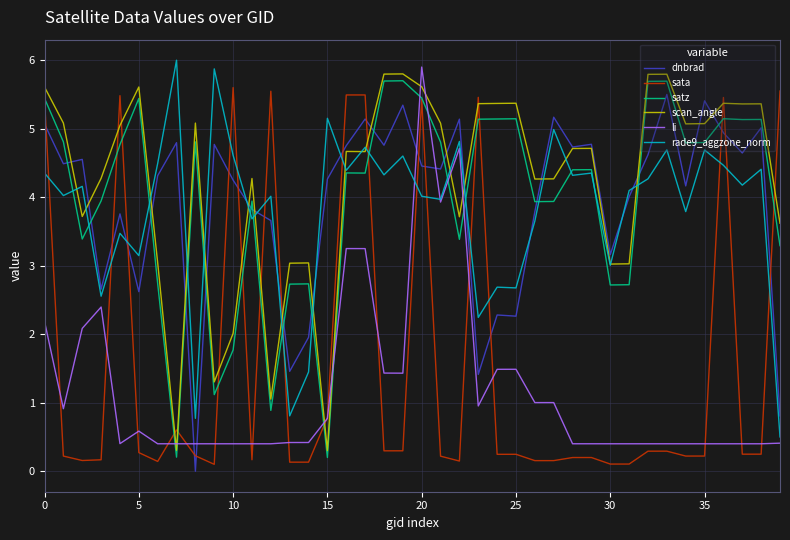

True or false: dnbrad and satz intersect in this chart.

True